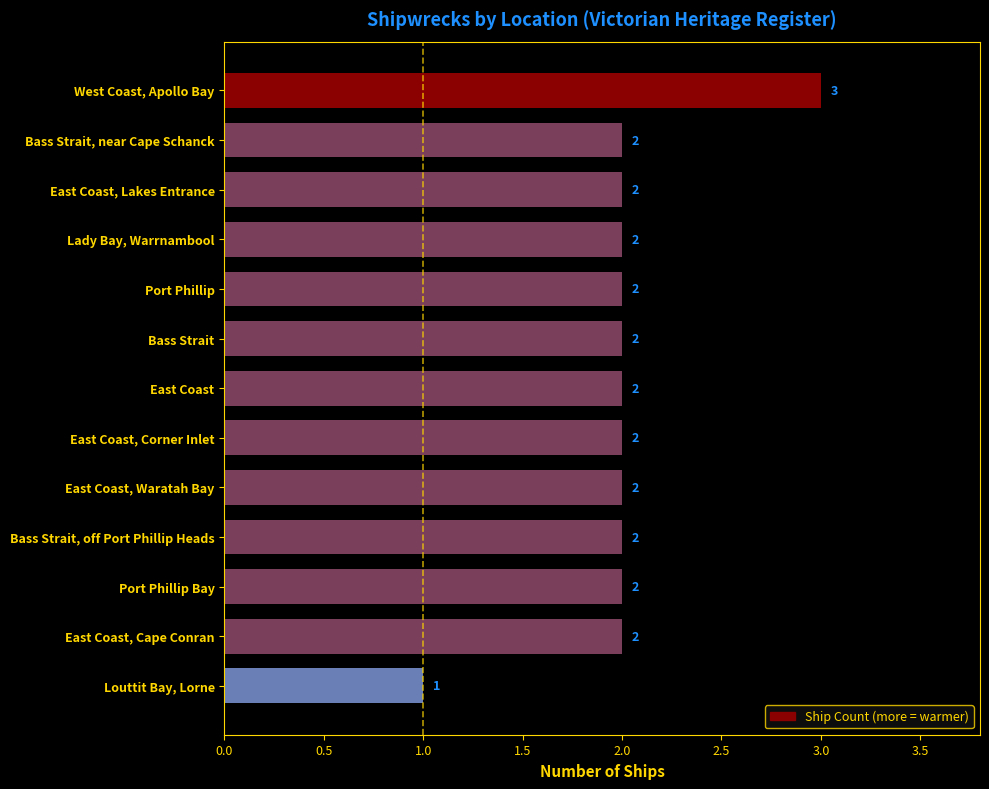

Between East Coast and Louttit Bay, Lorne, which is larger?

East Coast